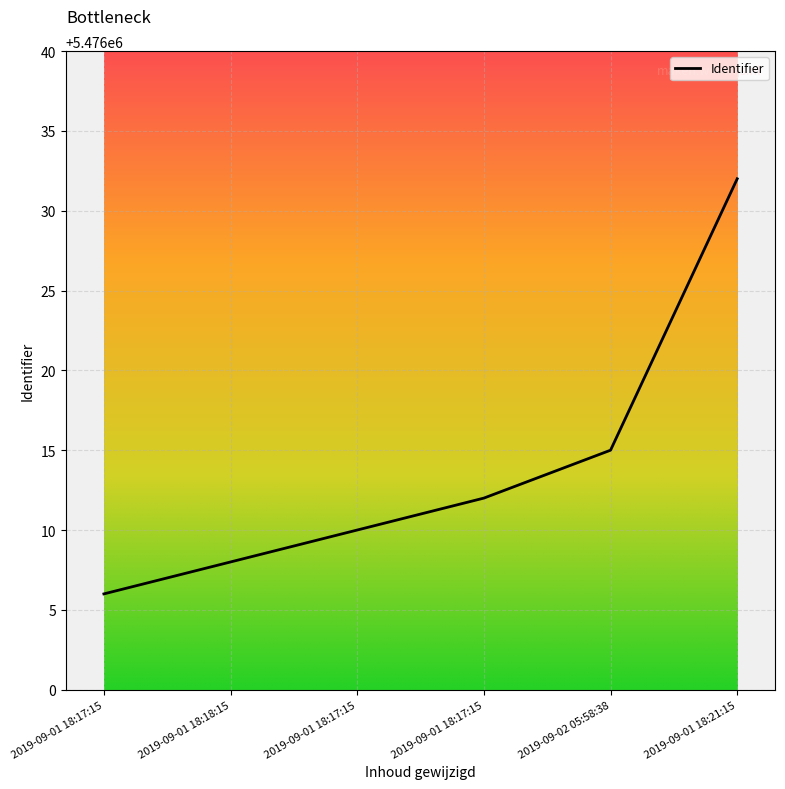

What is the average value?

5476014